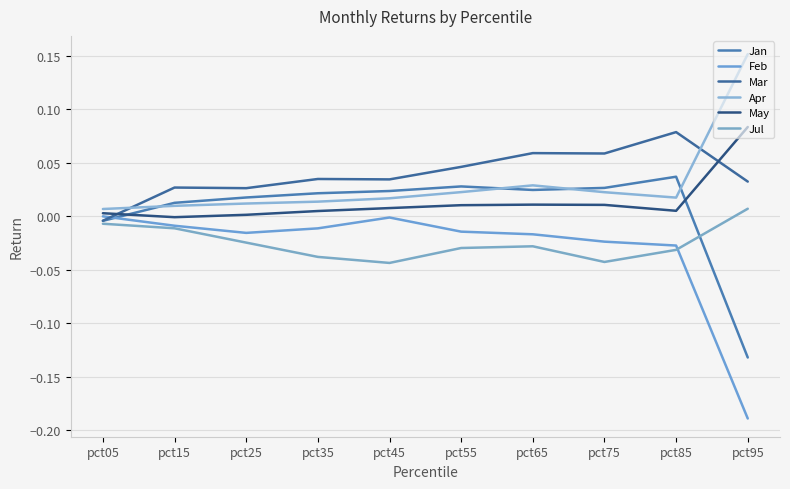

At how many categories does at least one series exceed 0?

10